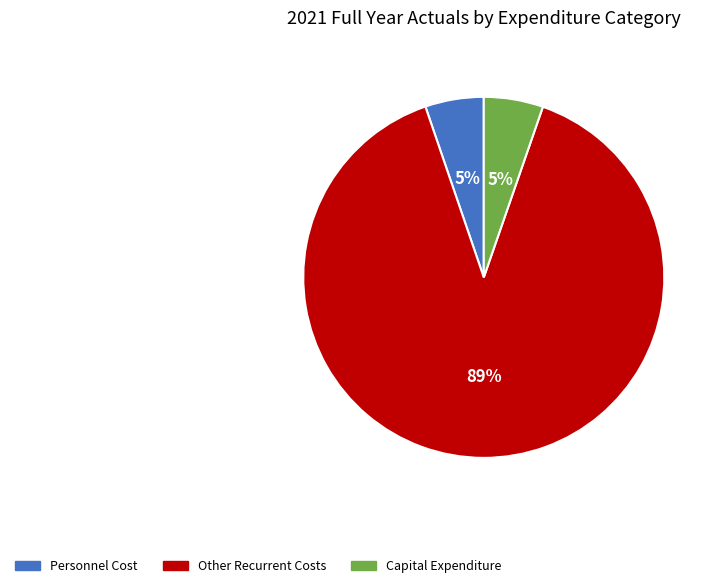

Is the sum of Personnel Cost and Capital Expenditure greater than half?

No